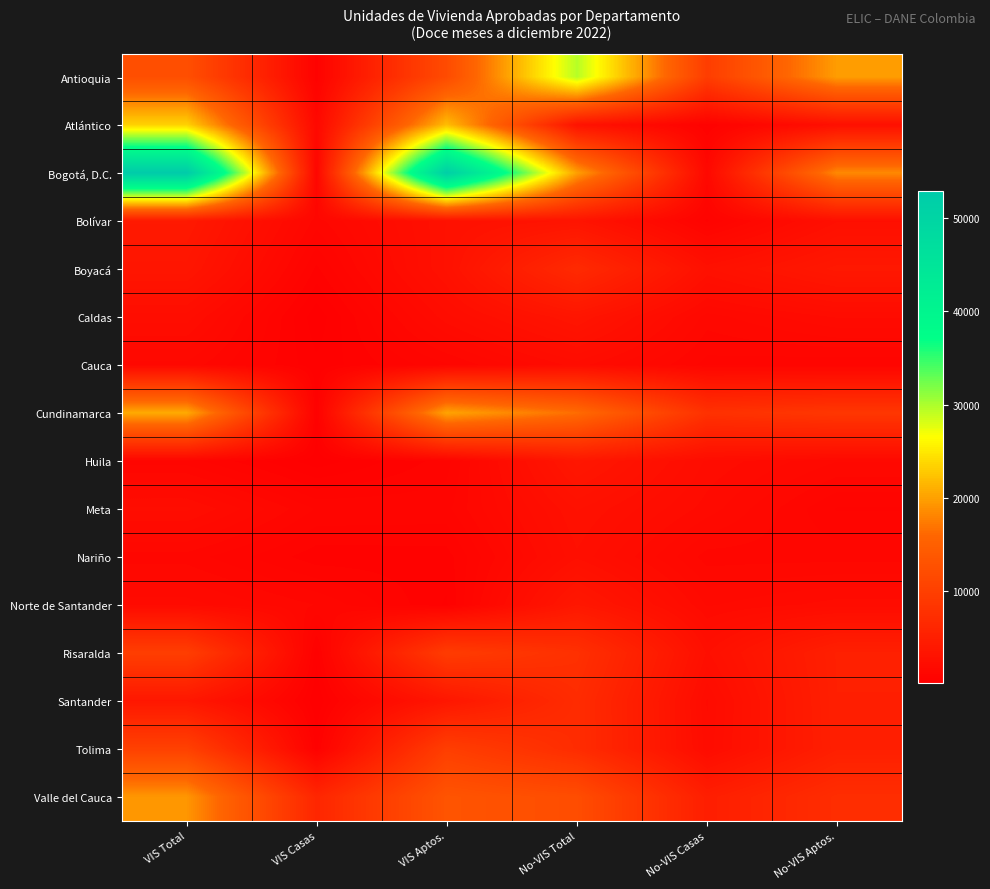

What is the total value across all series at VIS Aptos.?

154359